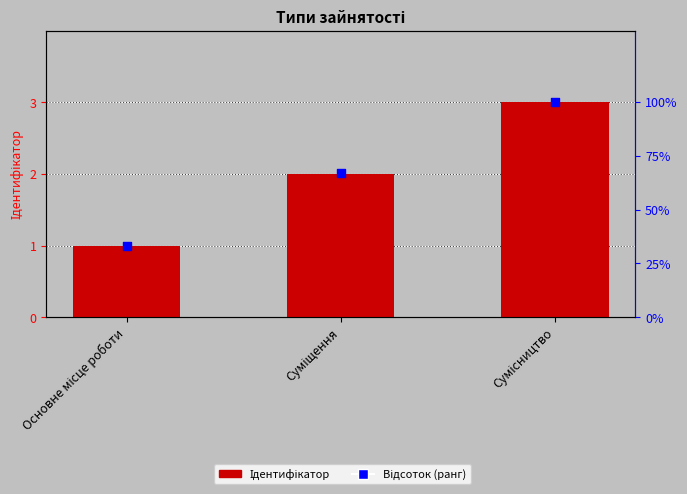

What is the total value across all series at Основне місце роботи?

34